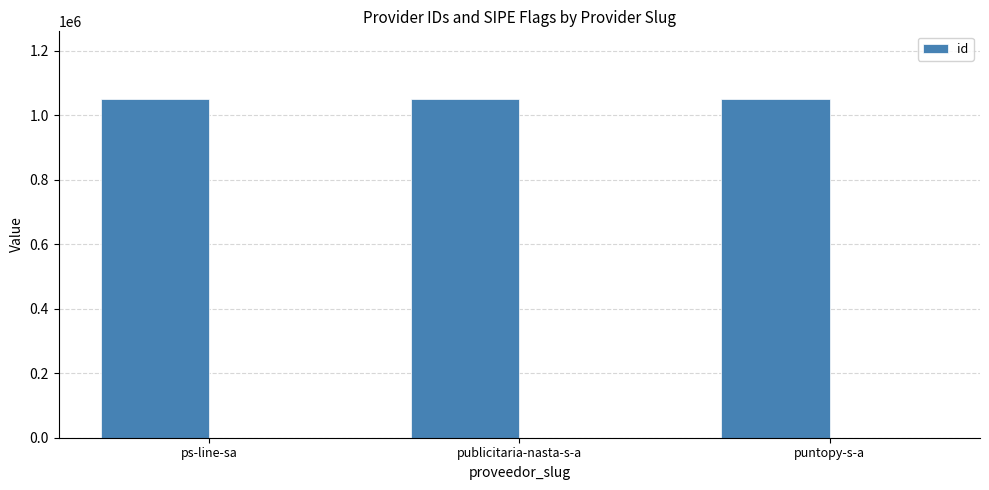

Is it true that the value at puntopy-s-a is 1604900?

False